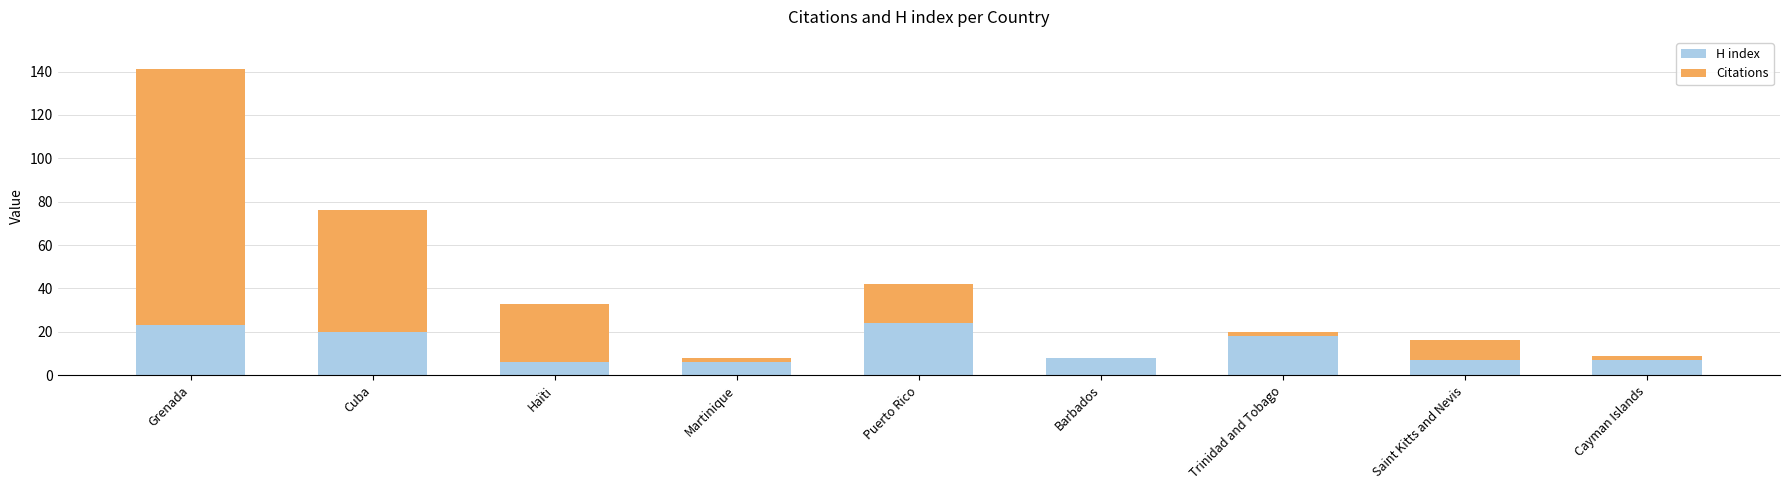

Does the chart contain stacked bars?

Yes